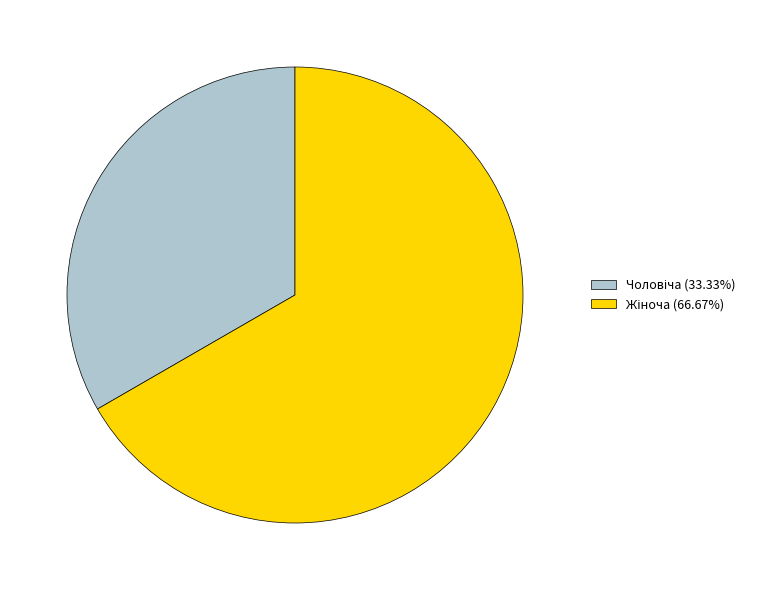

How many segments does this pie chart have?

2